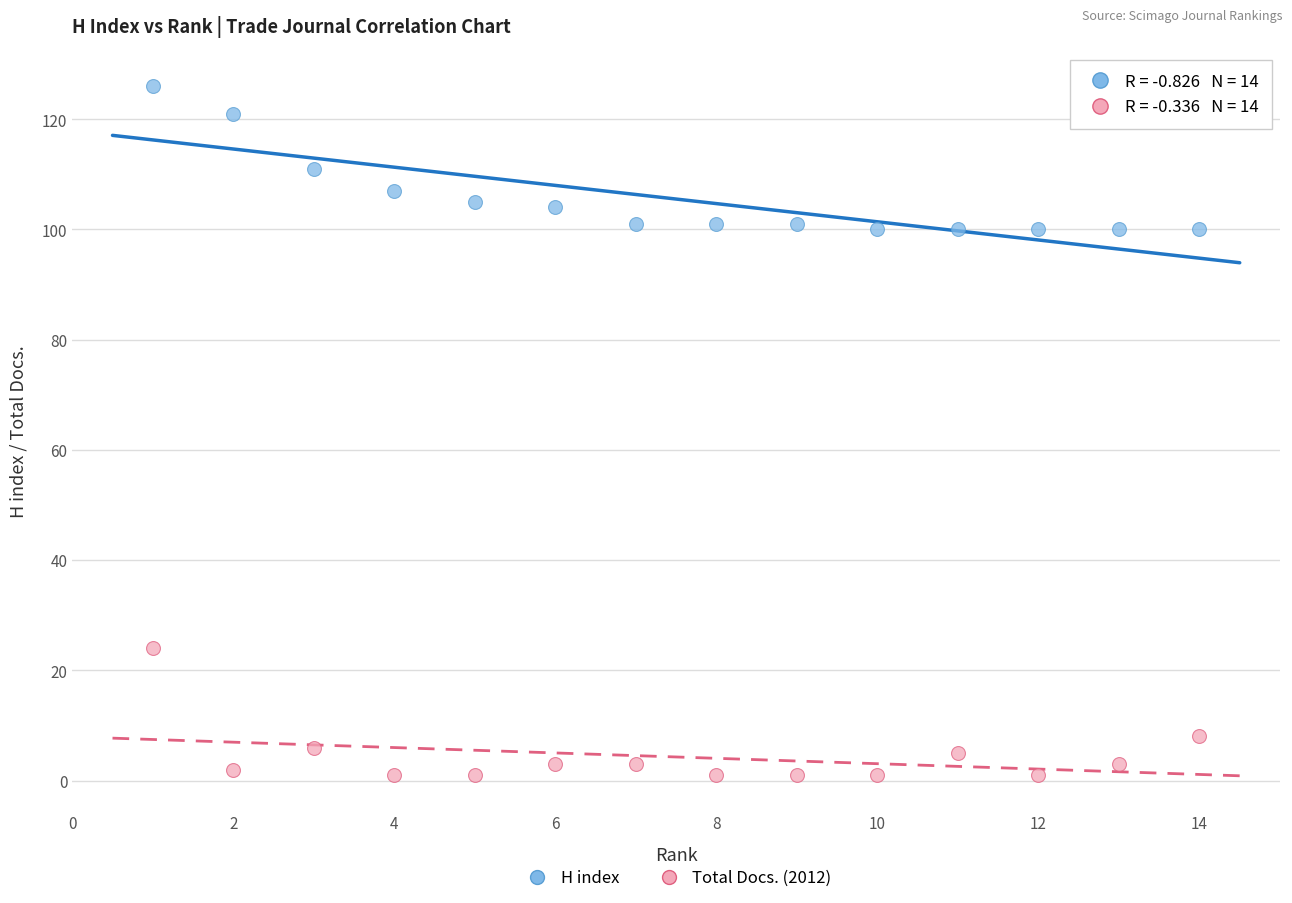

Which series reaches the maximum Y coordinate?

H index